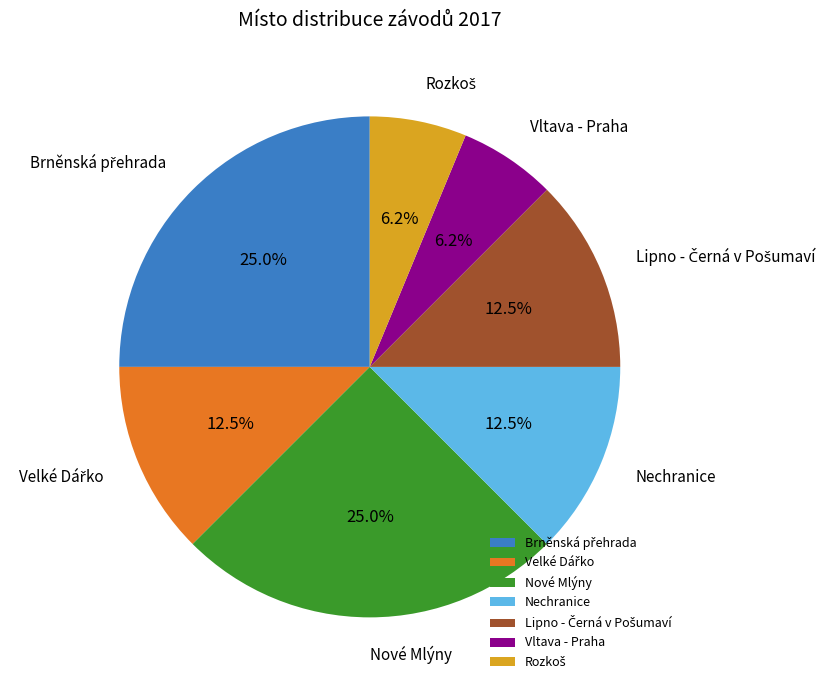

What portion of the pie excludes Nové Mlýny?

75.0%